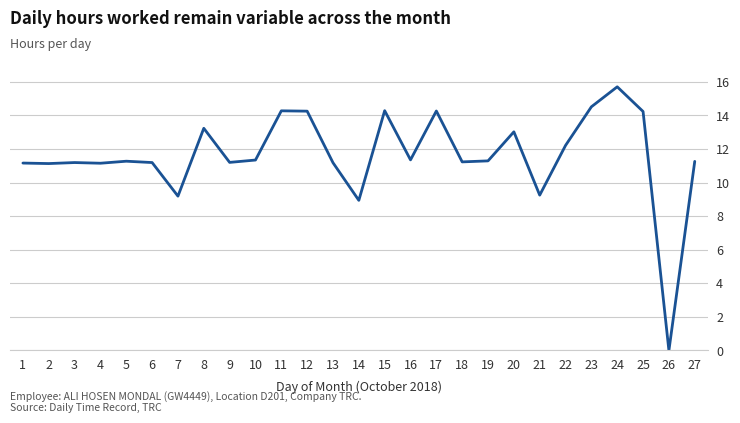

True or false: the data shows 15.7 at 24.

True